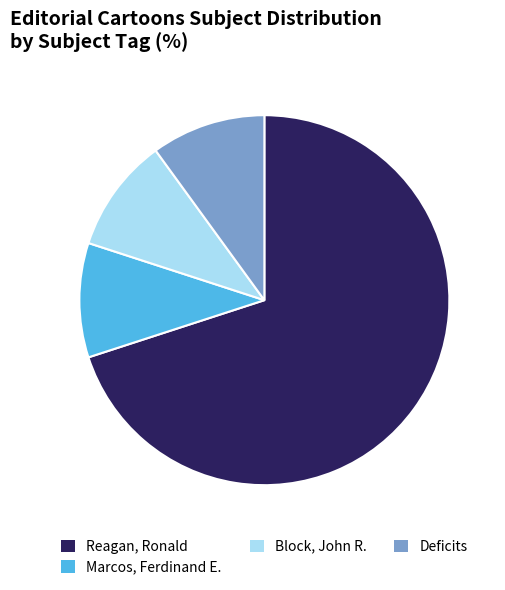

Is there a majority slice in this chart?

Yes